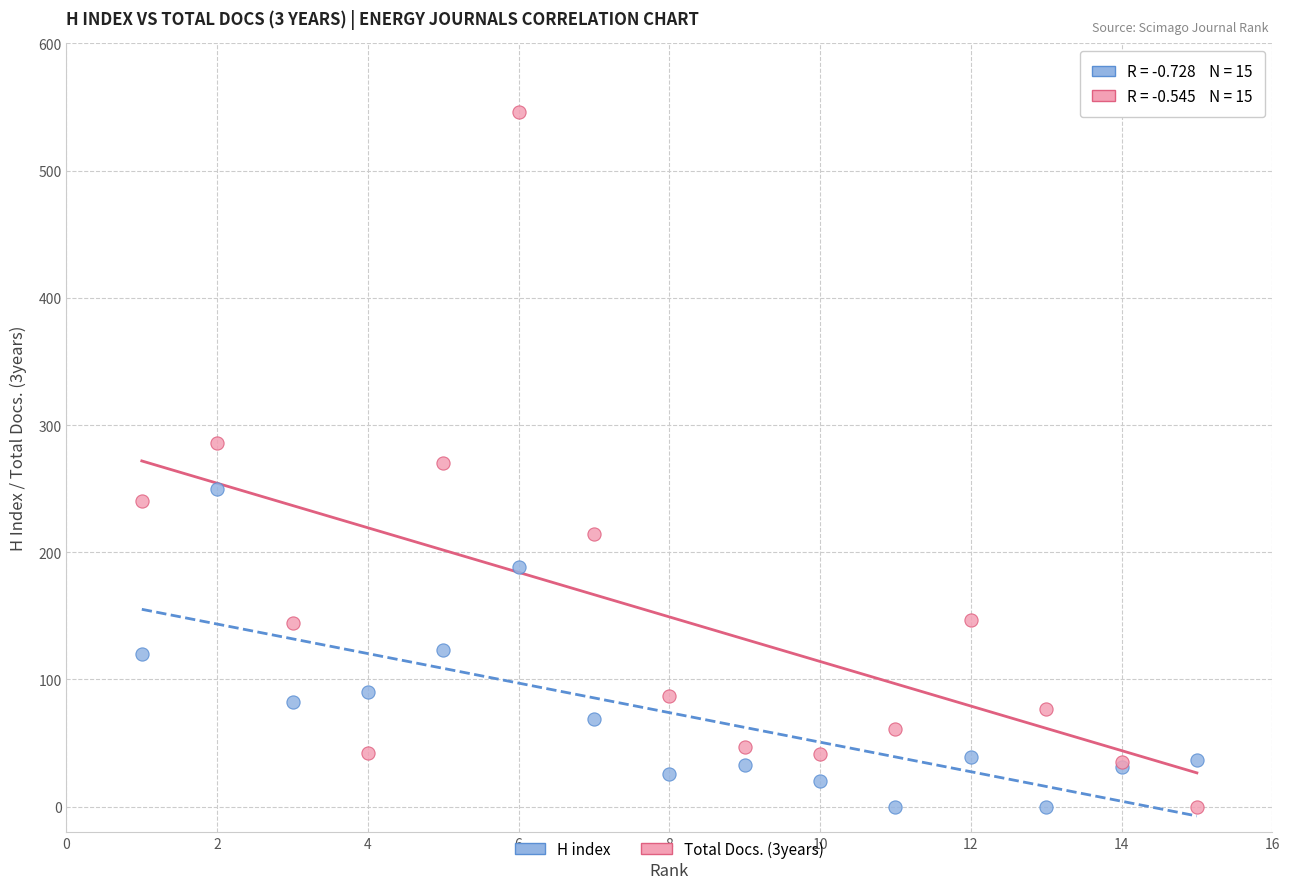

Which series reaches the maximum Y coordinate?

Total Docs. (3years)